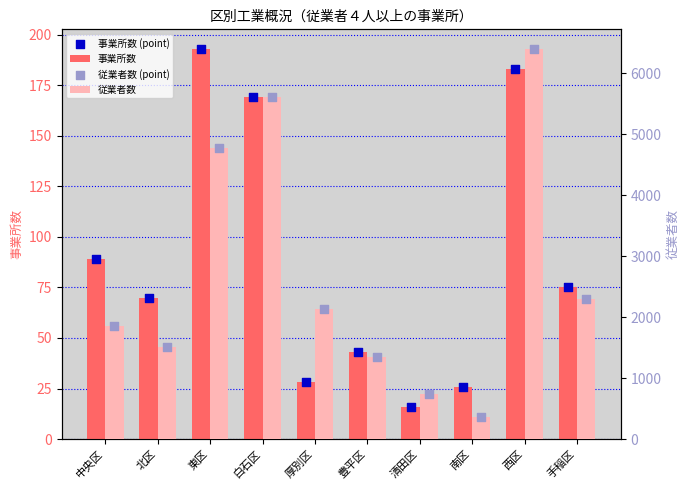

Which series contains the lowest Y value?

事業所数